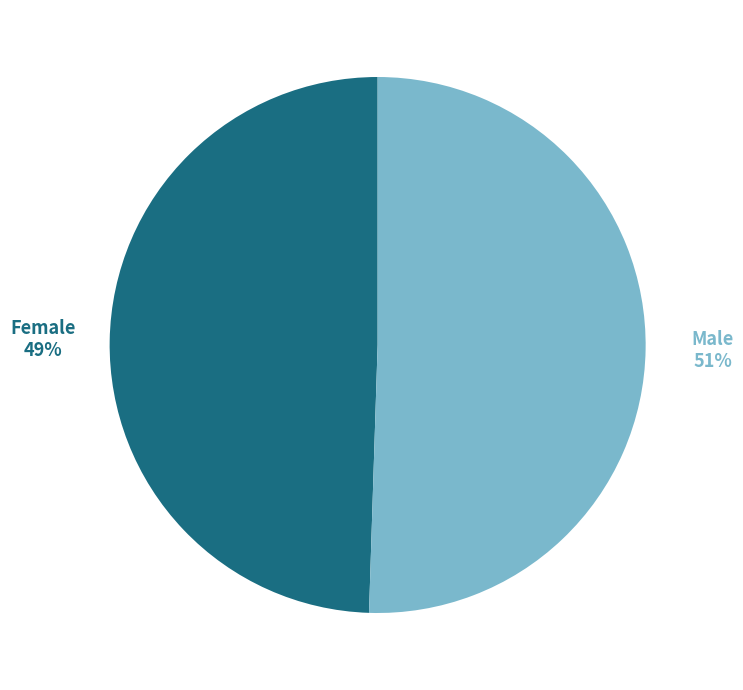

Which category accounts for the majority?

Male